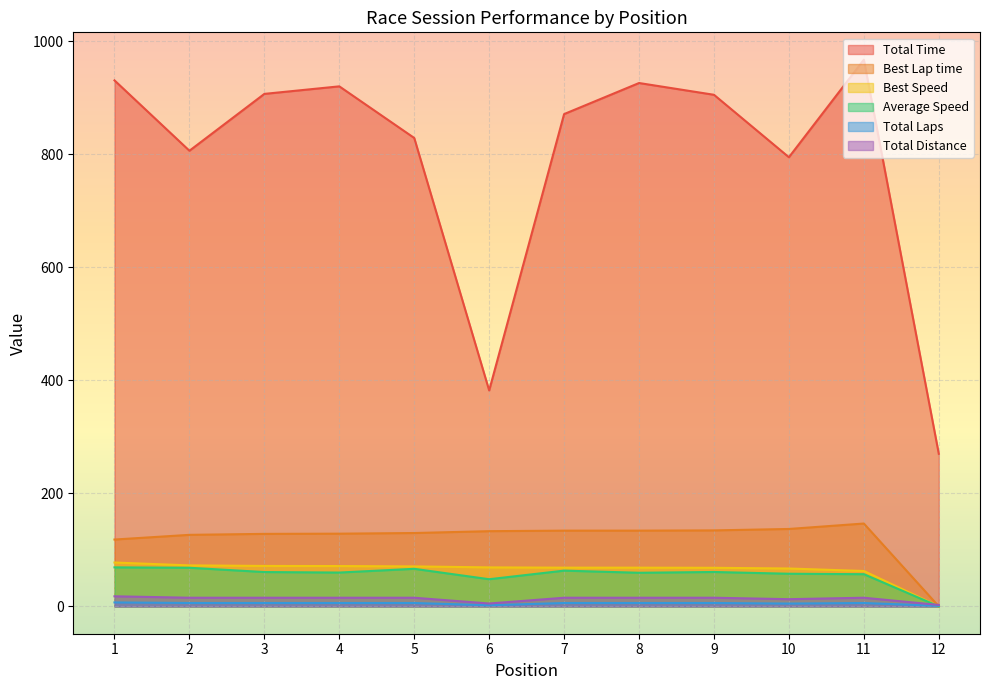

How many lines are shown in the chart?

6